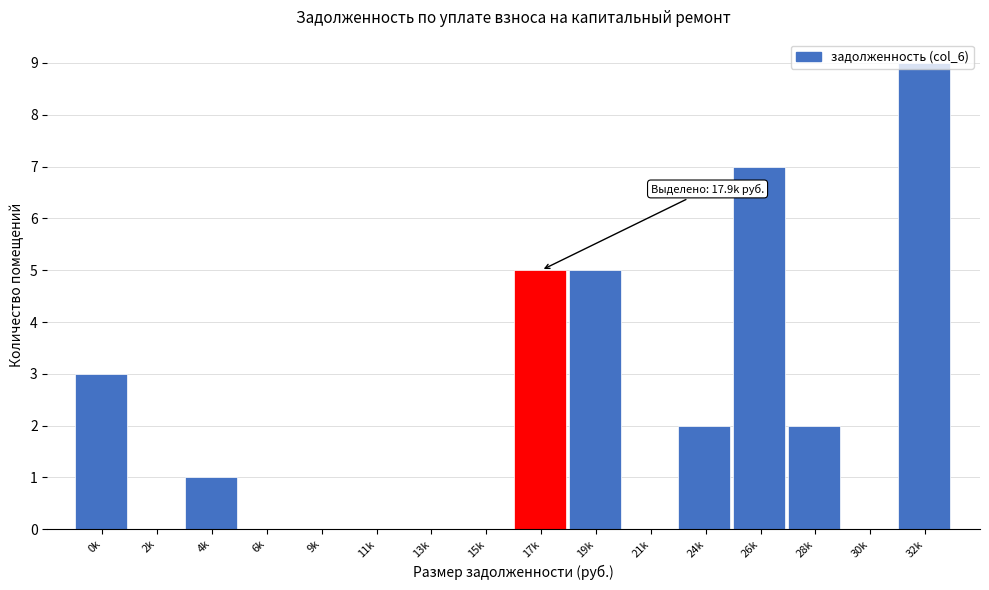

The value at 0k is 5. True or false?

False